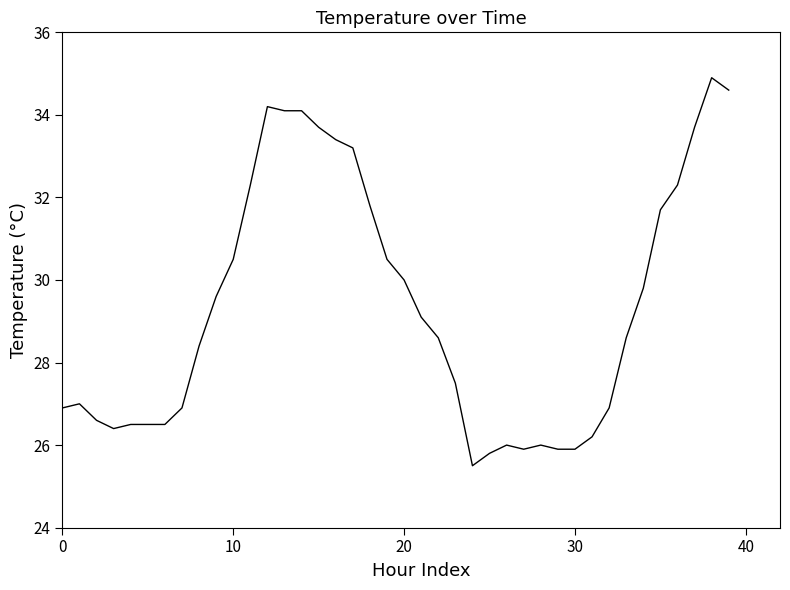

Reading right to left, list all the values displayed in this chart.

34.6	34.9	33.7	32.3	31.7	29.8	28.6	26.9	26.2	25.9	25.9	26.0	25.9	26.0	25.8	25.5	27.5	28.6	29.1	30.0	30.5	31.8	33.2	33.4	33.7	34.1	34.1	34.2	32.3	30.5	29.6	28.4	26.9	26.5	26.5	26.5	26.4	26.6	27.0	26.9